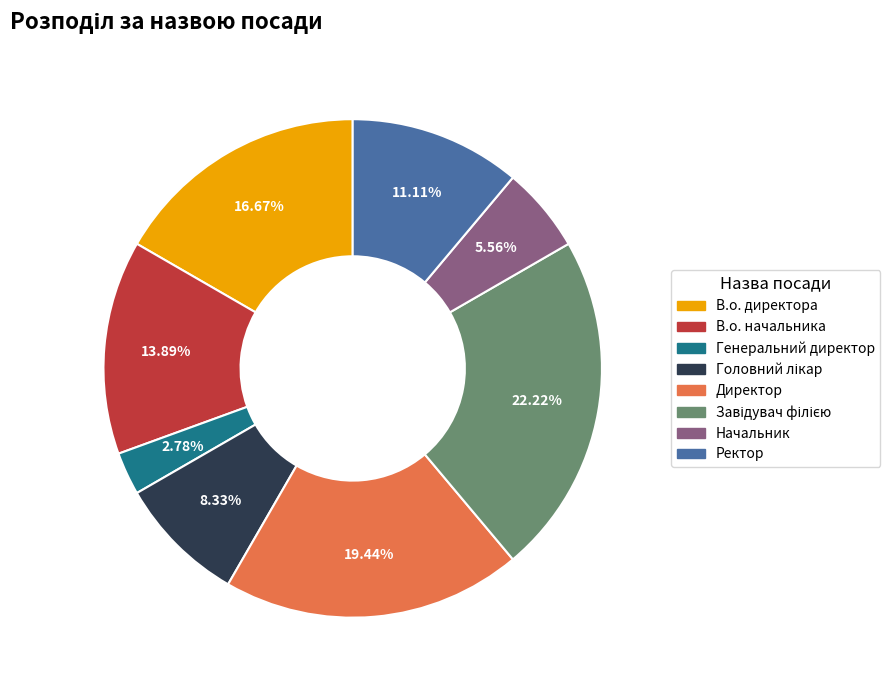

Which has a higher value, Генеральний директор or В.о. начальника?

В.о. начальника